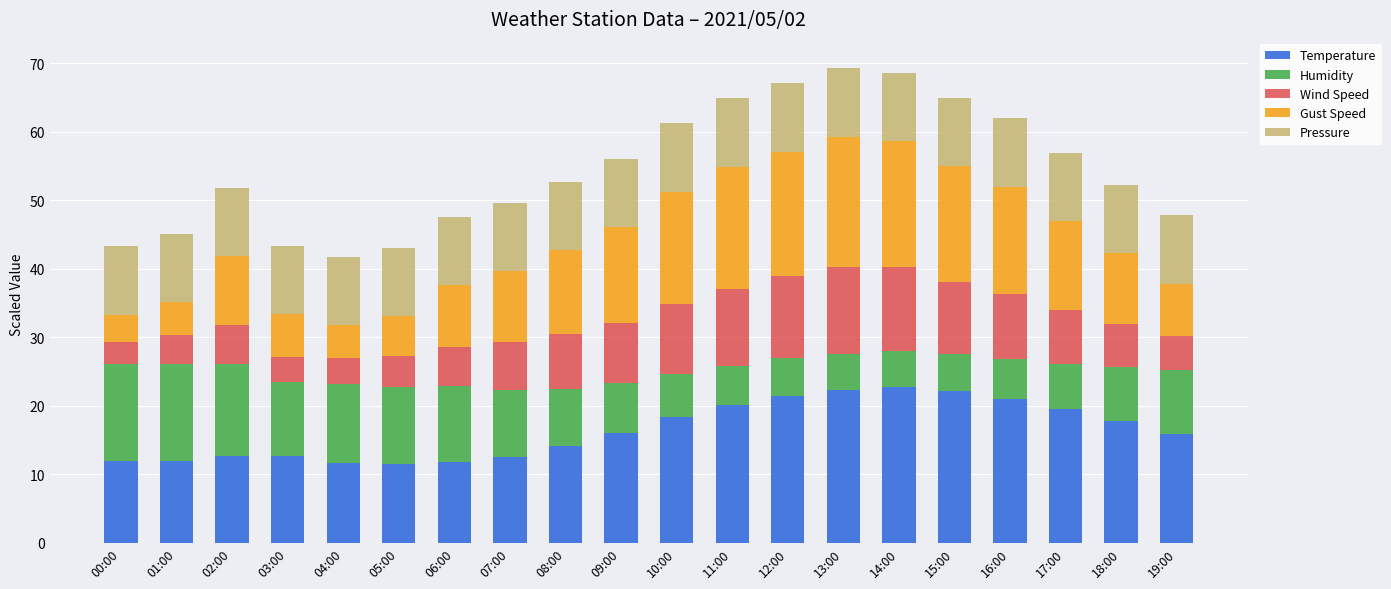

Are the bars grouped side by side (vs. stacked)?

No